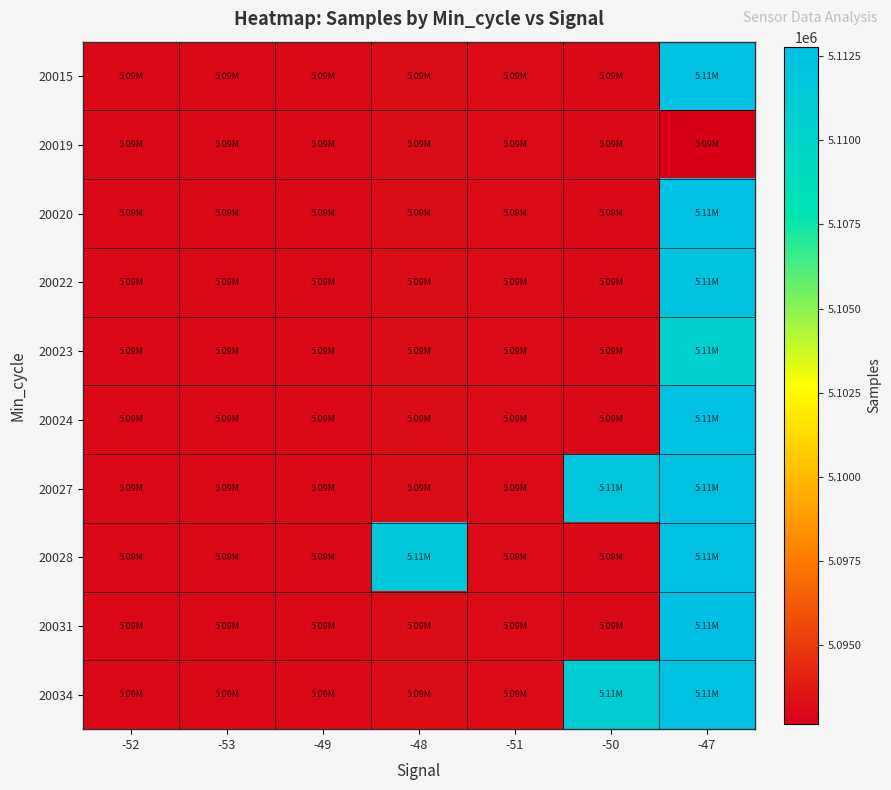

Reading left to right, transcribe all the data shown in this chart.

20015: -52=5092977	-53=5093008	-49=5092983	-48=5093188	-51=5093117	-50=5093044	-47=5112315
20019: -52=5092977	-53=5093008	-49=5092983	-48=5093188	-51=5093117	-50=5093044	-47=5092658
20020: -52=5092977	-53=5093008	-49=5092983	-48=5093188	-51=5093117	-50=5093044	-47=5112420
20022: -52=5092977	-53=5093008	-49=5092983	-48=5093188	-51=5093117	-50=5093044	-47=5112236
20023: -52=5092977	-53=5093008	-49=5092983	-48=5093188	-51=5093117	-50=5093044	-47=5110476
20024: -52=5092977	-53=5093008	-49=5092983	-48=5093188	-51=5093117	-50=5093044	-47=5112420
20027: -52=5092977	-53=5093008	-49=5092983	-48=5093188	-51=5093117	-50=5111973	-47=5112420
20028: -52=5092977	-53=5093008	-49=5092983	-48=5111549	-51=5093117	-50=5093044	-47=5112420
20031: -52=5092977	-53=5093008	-49=5092983	-48=5093188	-51=5093117	-50=5093044	-47=5112772
20034: -52=5092977	-53=5093008	-49=5092983	-48=5093188	-51=5093117	-50=5110976	-47=5112420